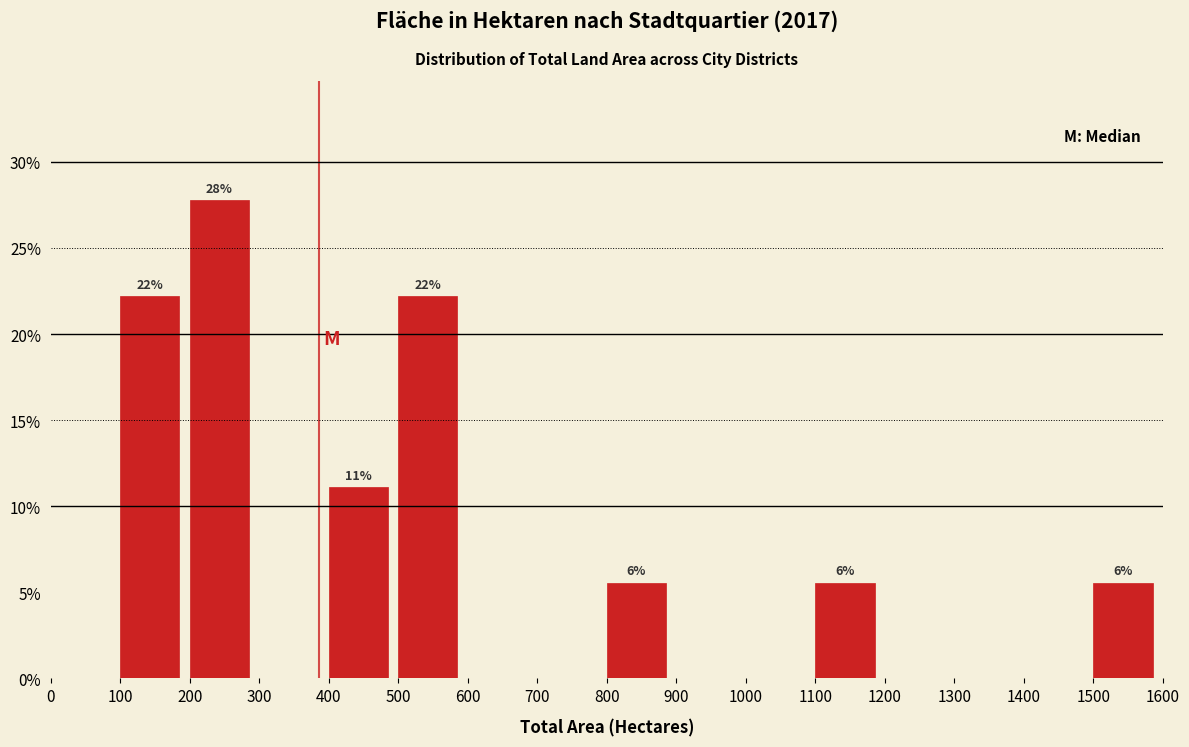

Which range on the x-axis has the tallest bar?

200 to 300